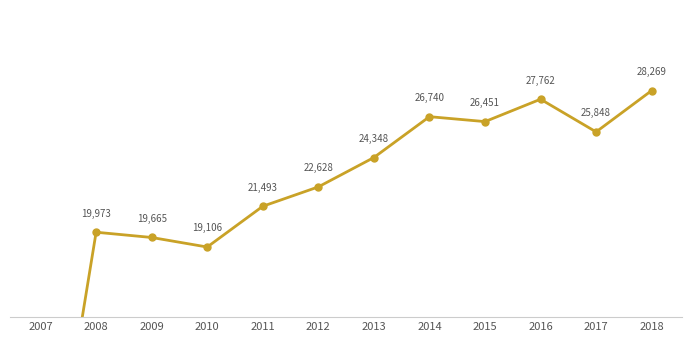

Which category has the highest value across all series?

2018